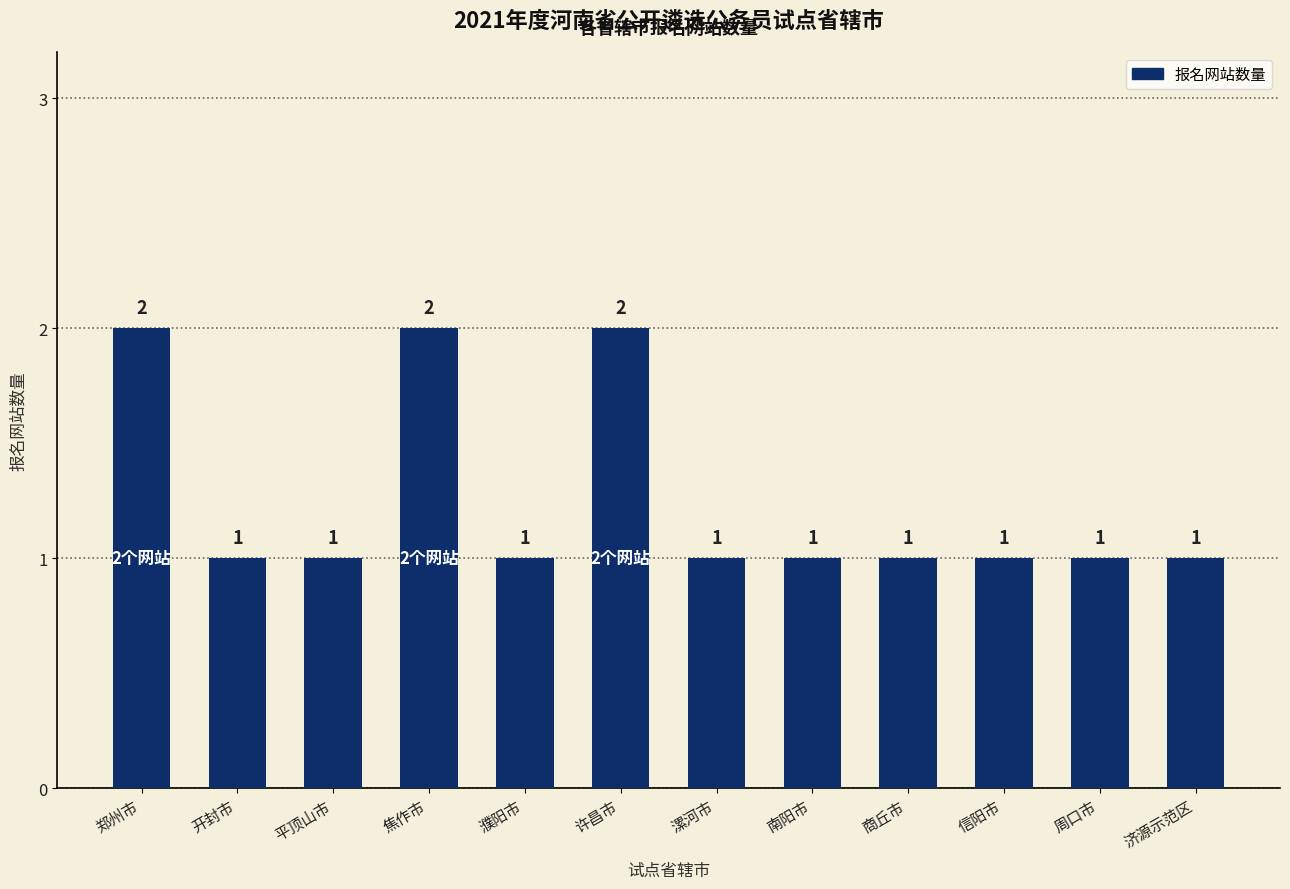

What is the difference between the second highest and minimum values?

1